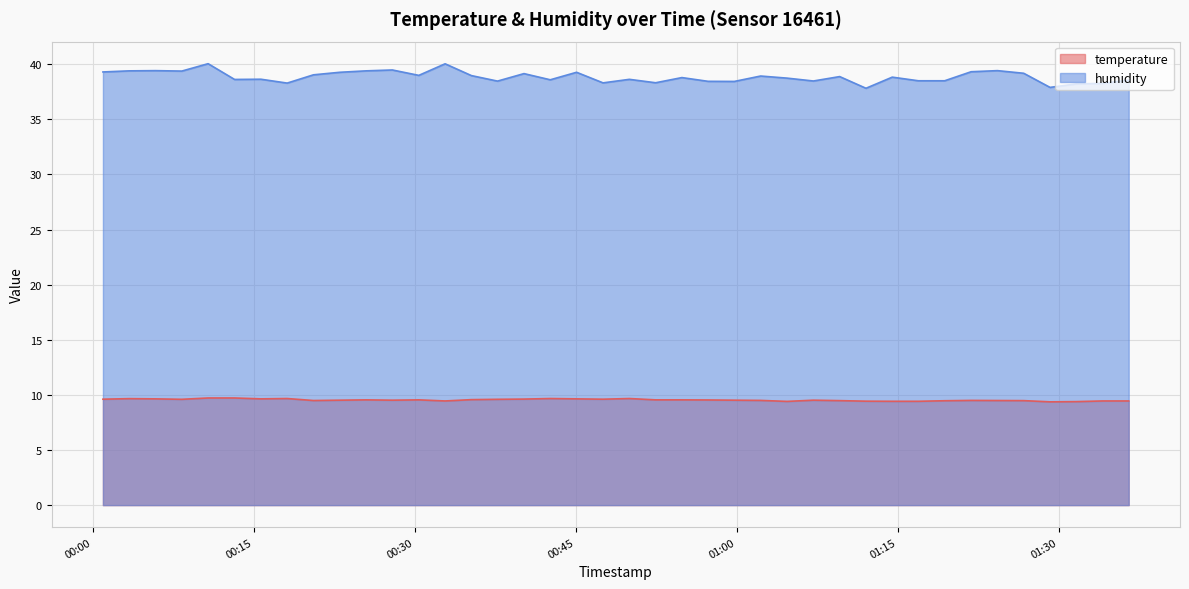

Which series has the largest total across all categories?

humidity